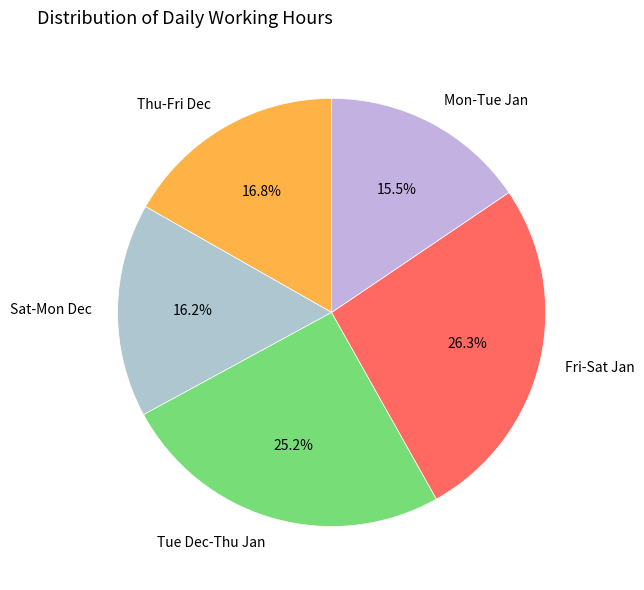

What is the ratio of the value at Mon-Tue Jan to the value at Thu-Fri Dec?

0.9